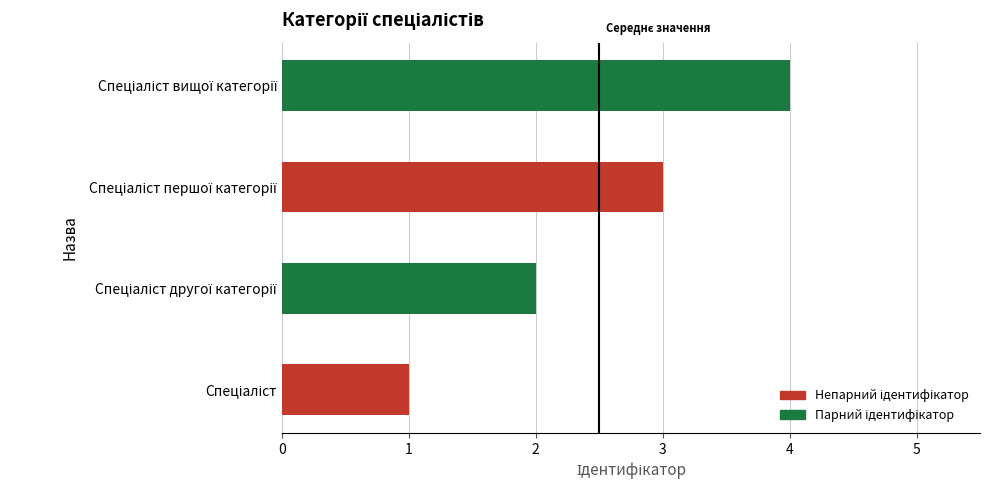

What is the difference between the maximum and minimum values?

3